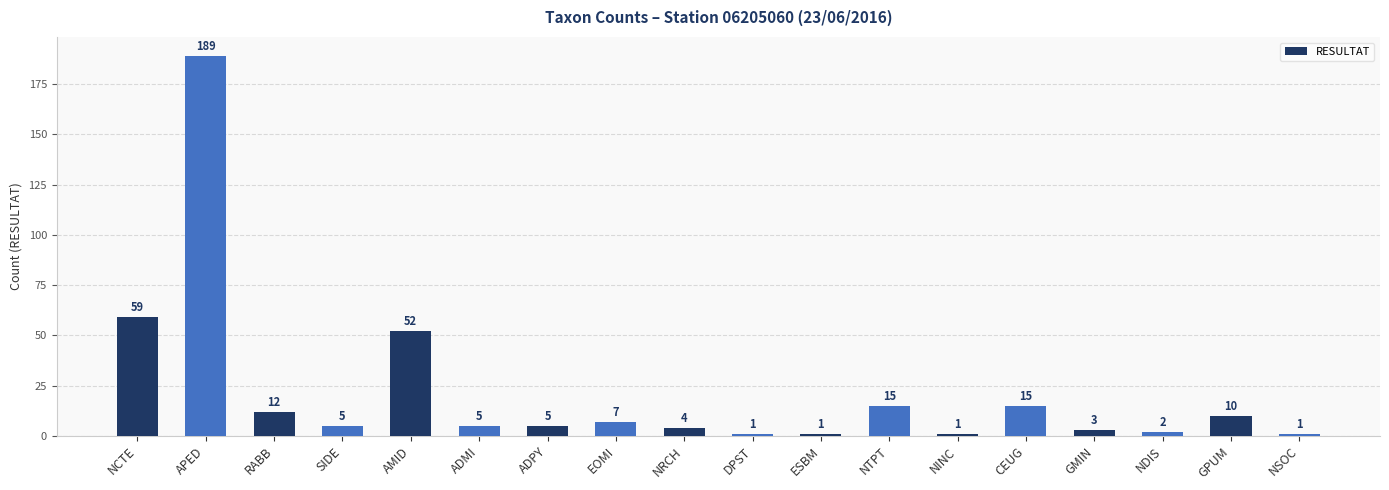

What is the minimum value shown in the chart?

1